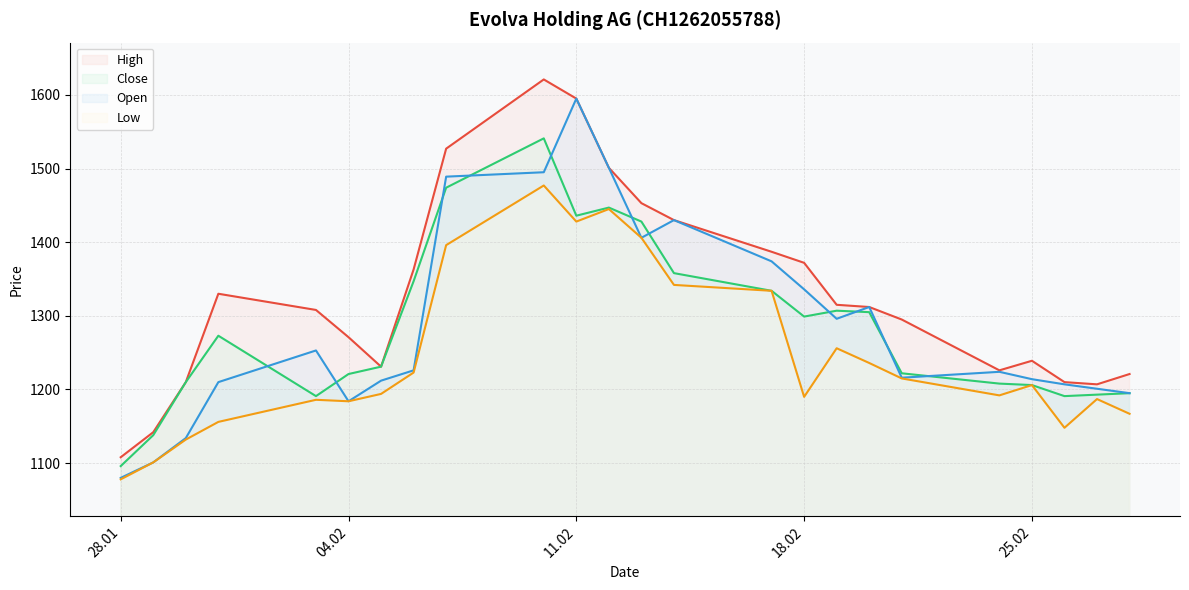

Which series has the largest total across all categories?

High